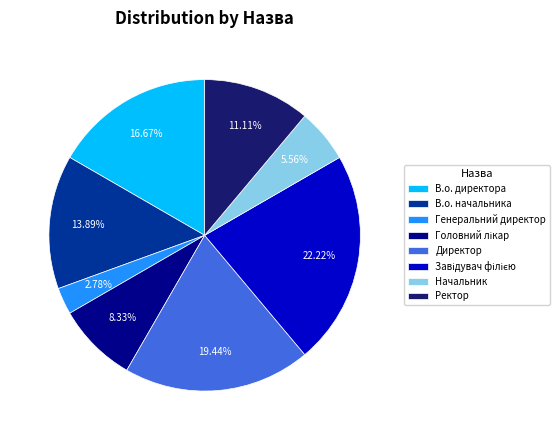

To the nearest percent, what is the difference between the Директор and Генеральний директор slice percentages?

17%